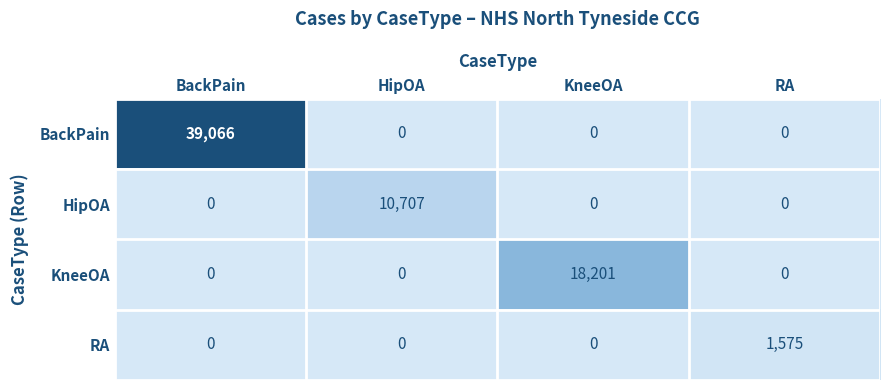

Which category has the highest value across all series?

BackPain